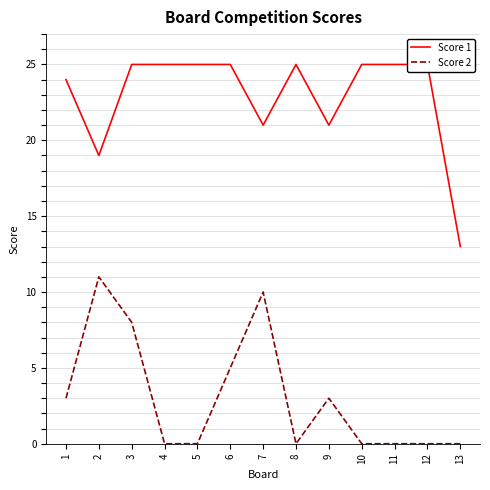

True or false: Score 1 has more than 0 interior local peaks.

True